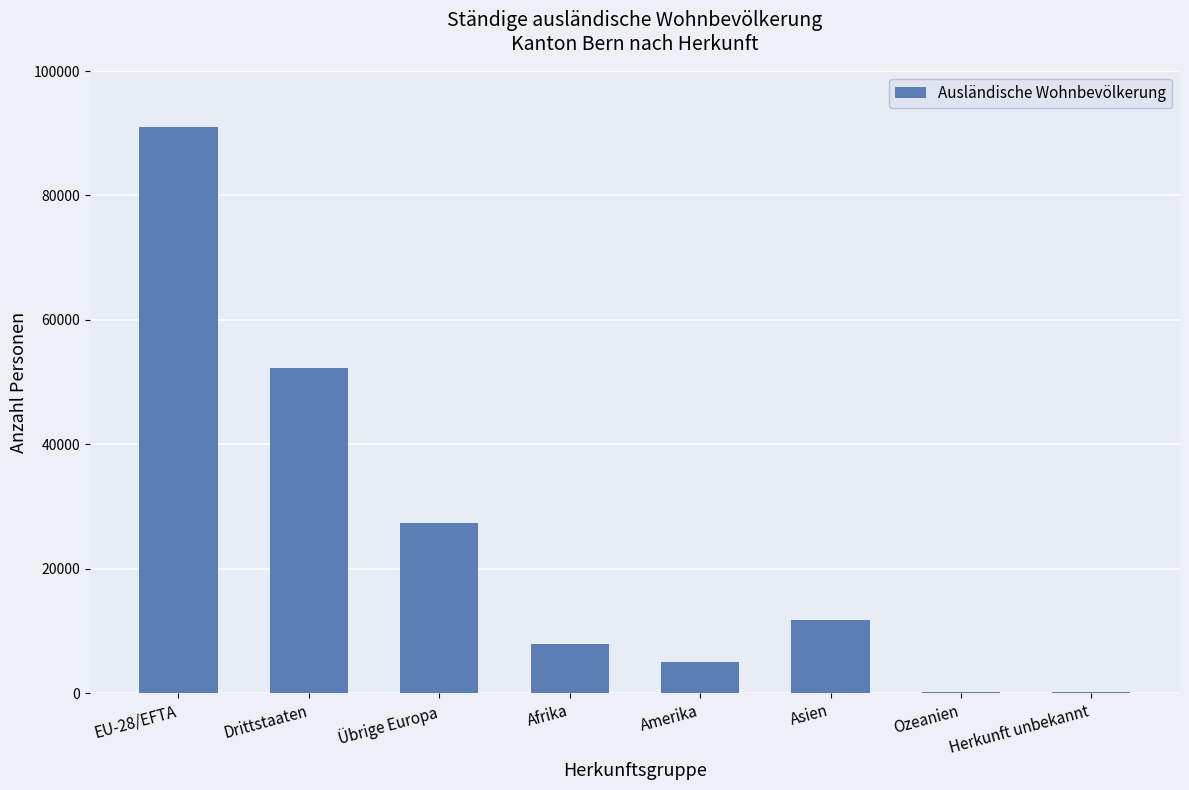

Which category has the highest value across all series?

EU-28/EFTA